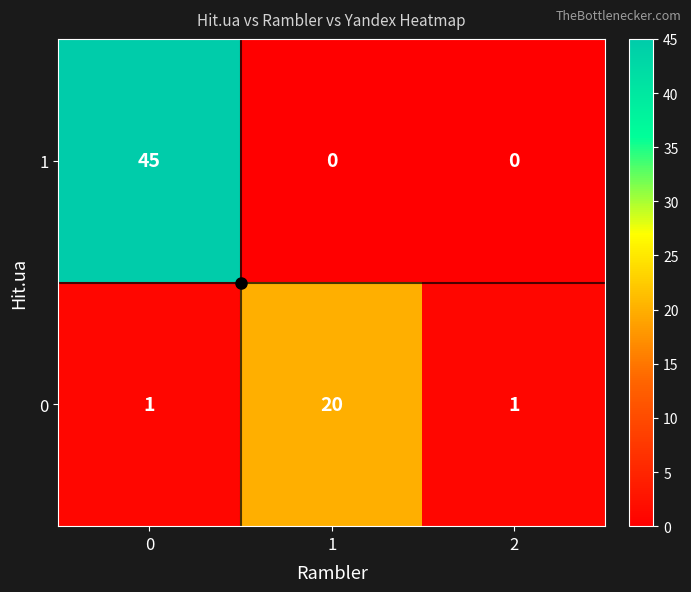

The 0 series shows 1 at 2. True or false?

True